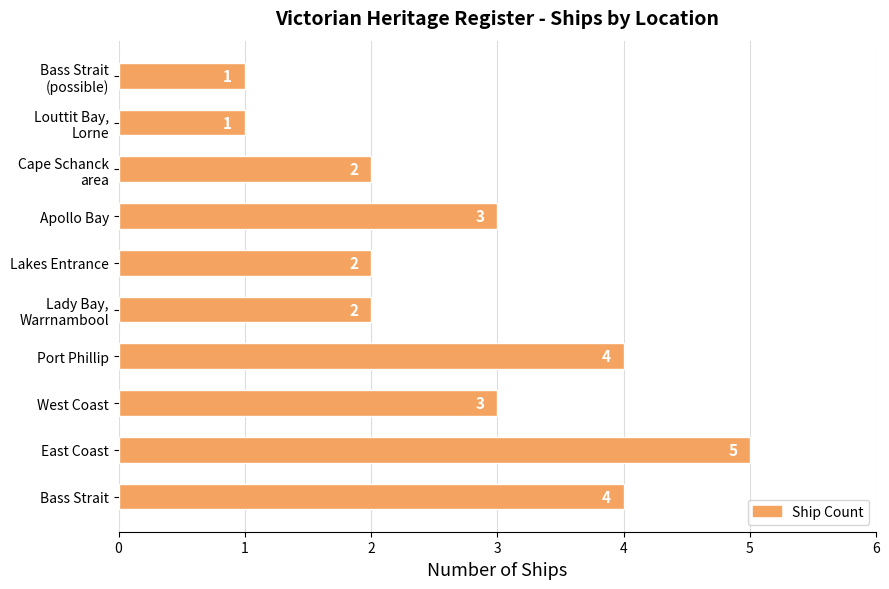

What is the maximum value shown in the chart?

5